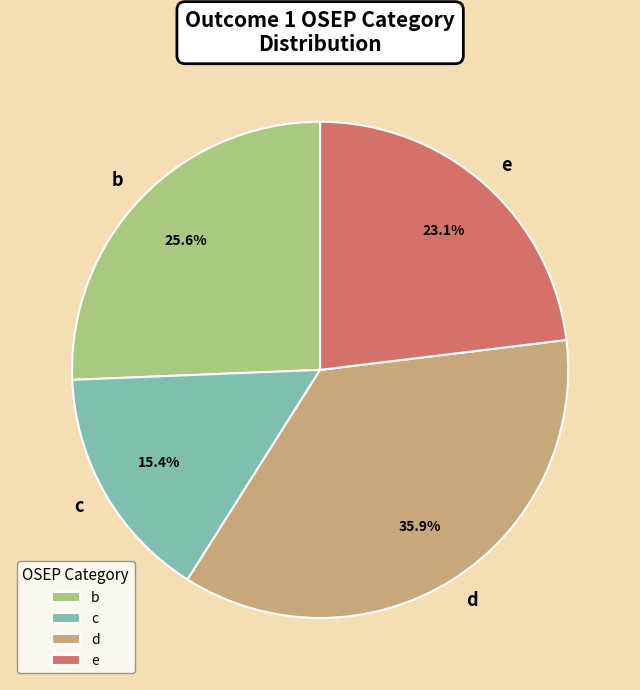

Is there any slice that represents more than half of the pie?

No